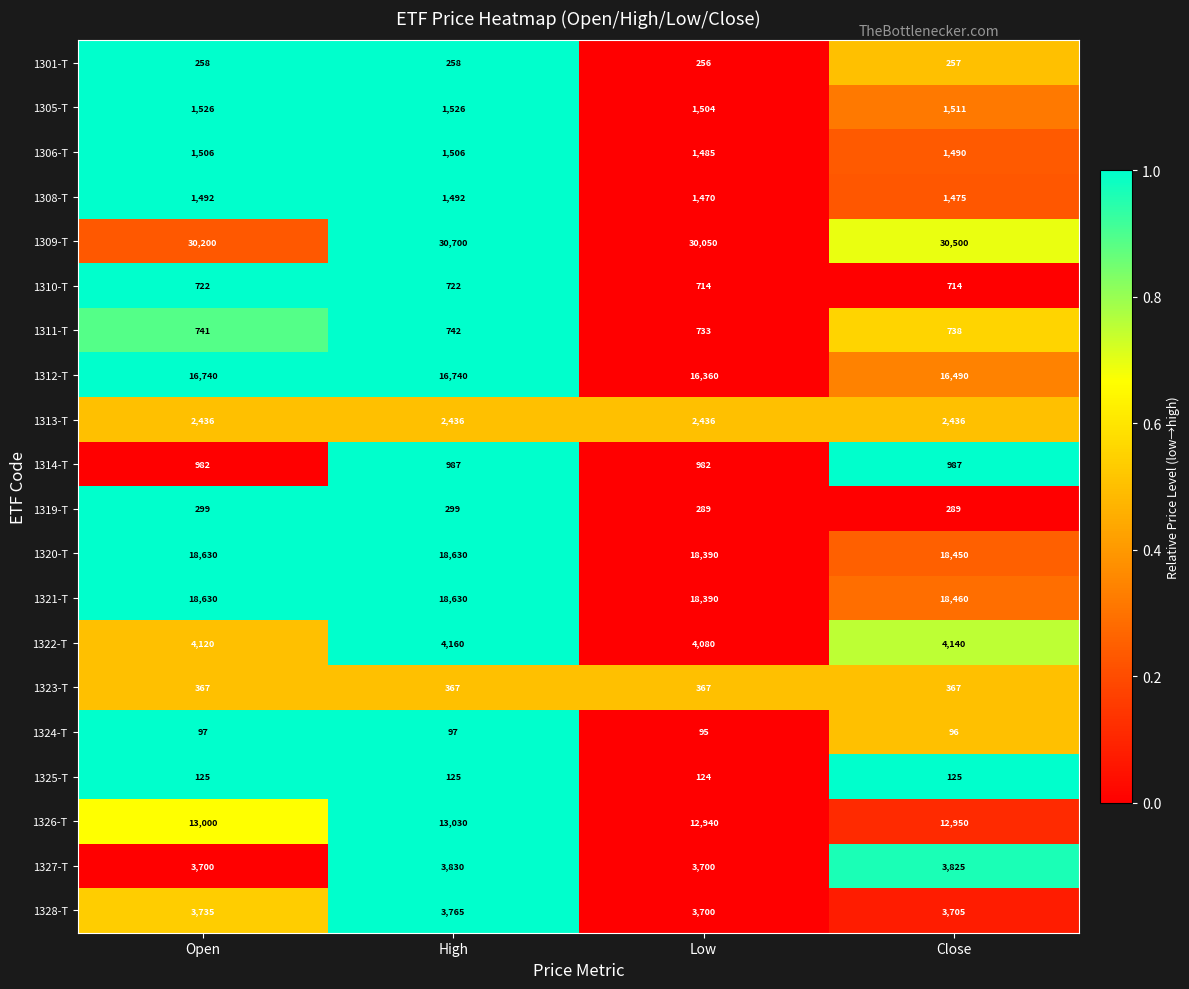

What is the greatest value displayed?

30700